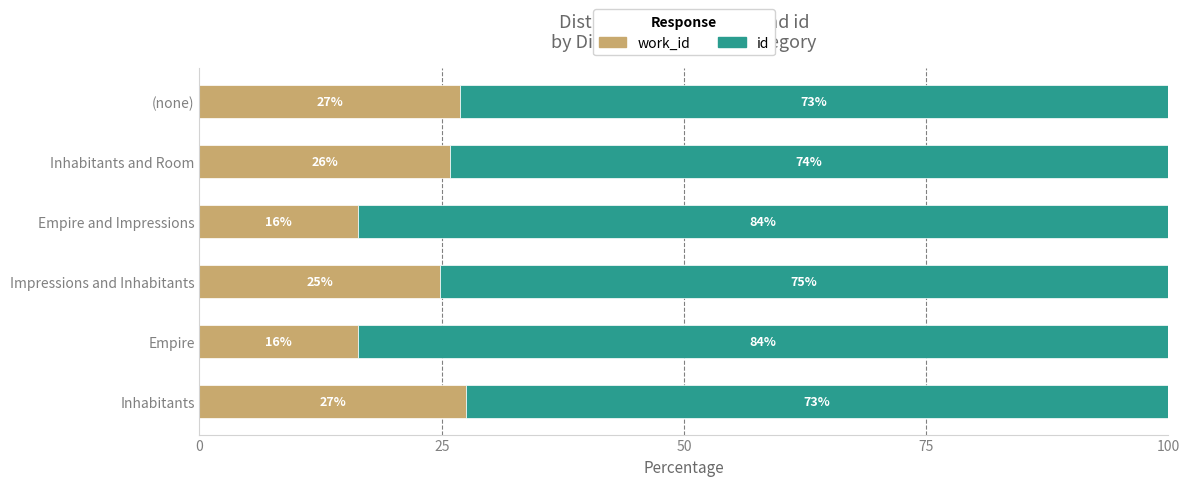

What is the total value across all series at Impressions and Inhabitants?

100.0